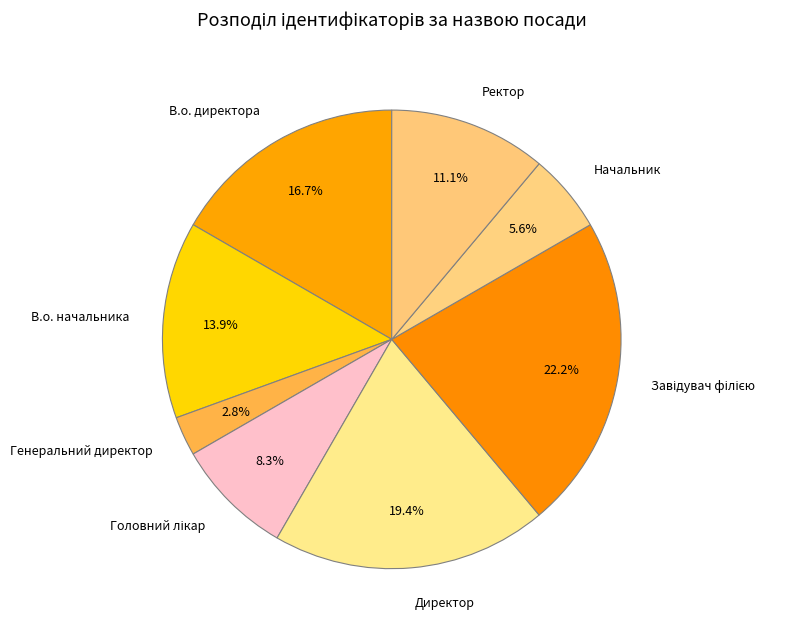

Approximately how many times larger is the value at Директор compared to В.о. начальника?

1.4